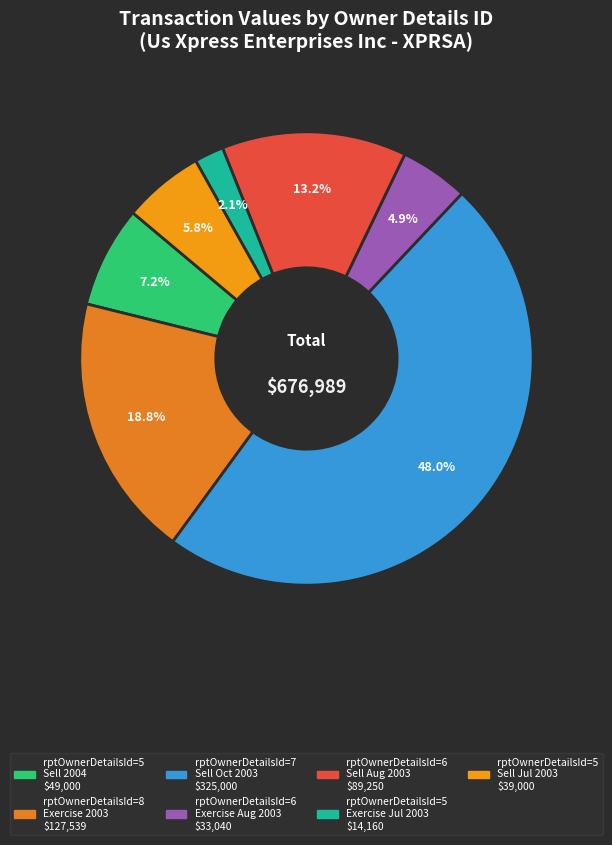

Is there any slice that represents more than half of the pie?

No